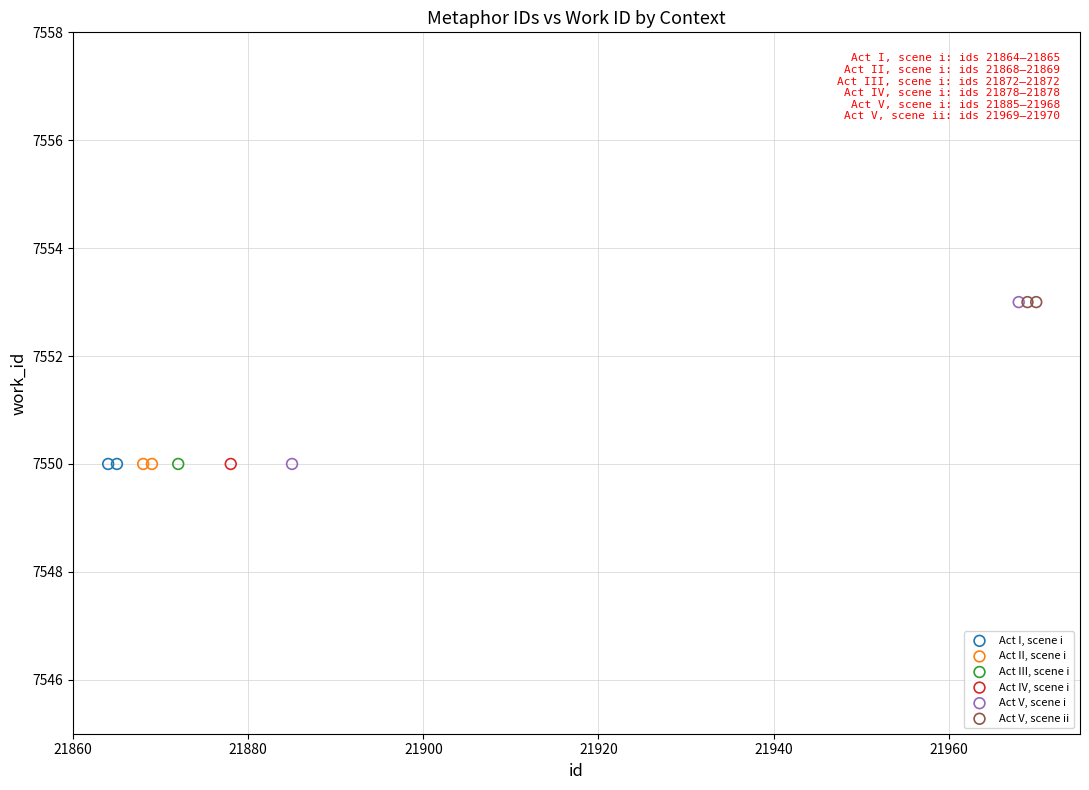

What are all the series names shown in the legend?

Act I, scene i, Act II, scene i, Act III, scene i, Act IV, scene i, Act V, scene i, Act V, scene ii